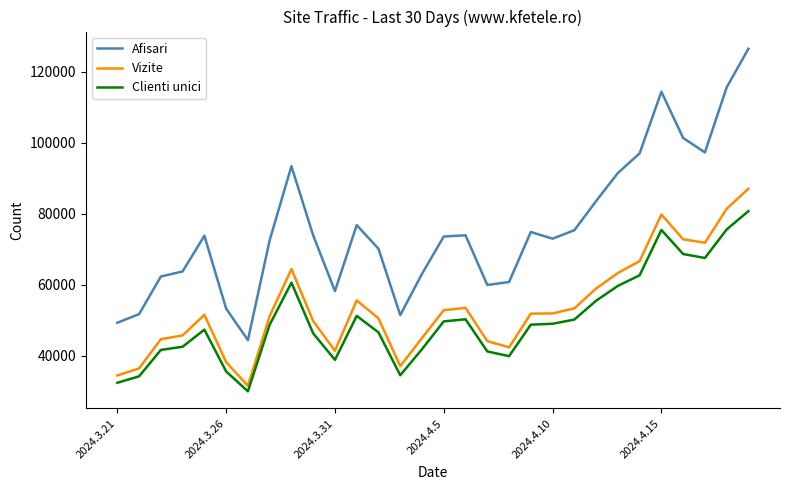

What is the difference between the maximum and minimum values in the Vizite series?

55503